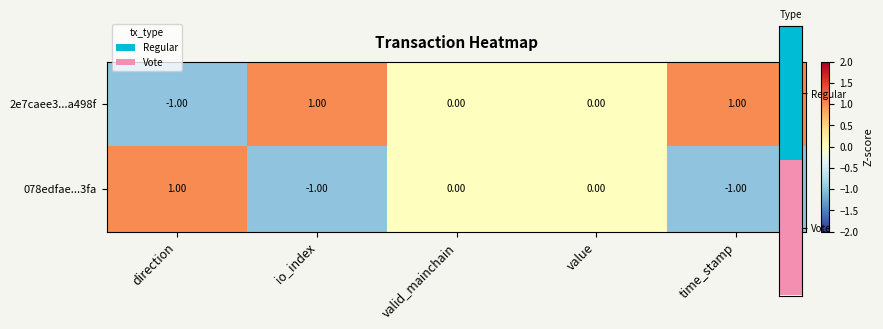

How many distinct data groups are displayed?

2